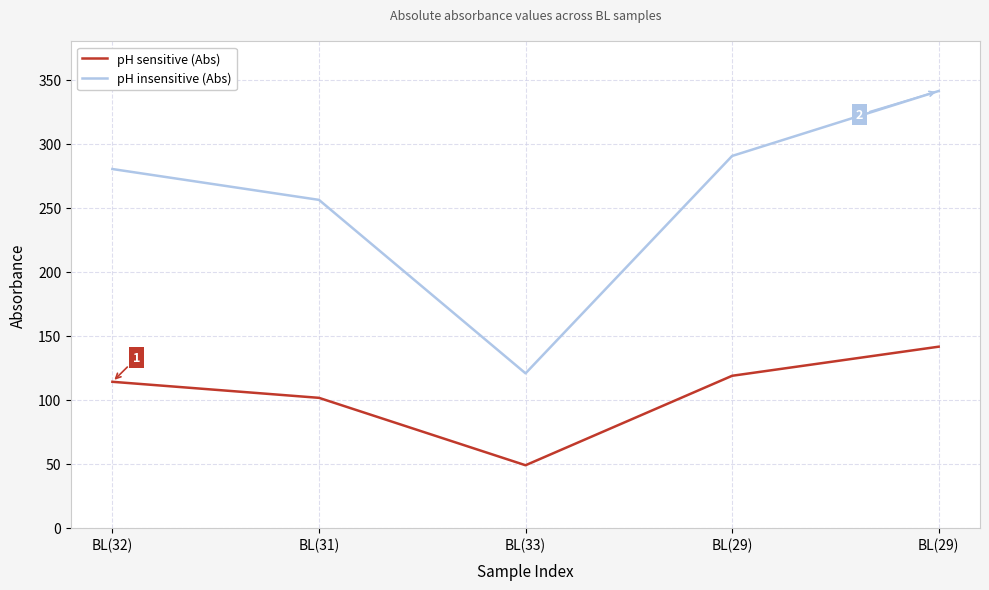

Which label corresponds to the smallest value in the chart?

BL(33)